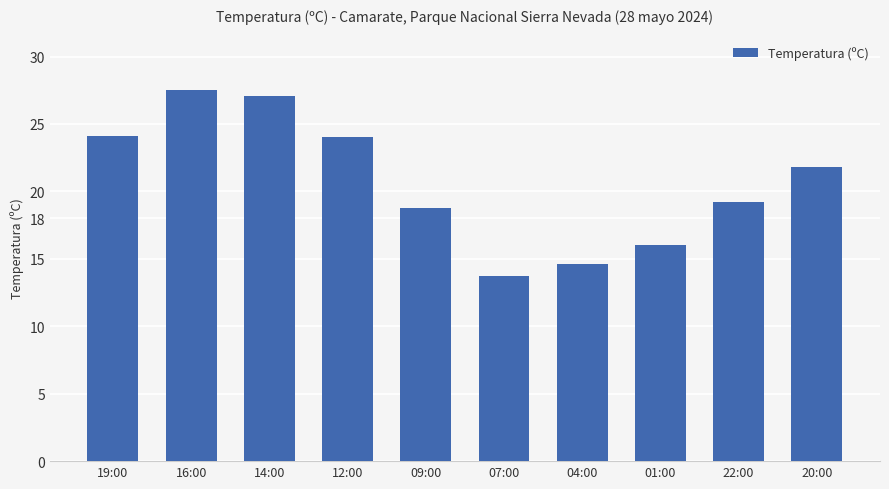

What is the change in value from 16:00 to 12:00?

-3.5